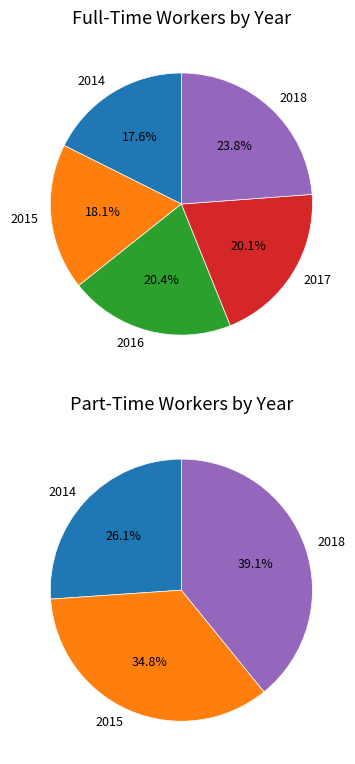

How many segments does this pie chart have?

5